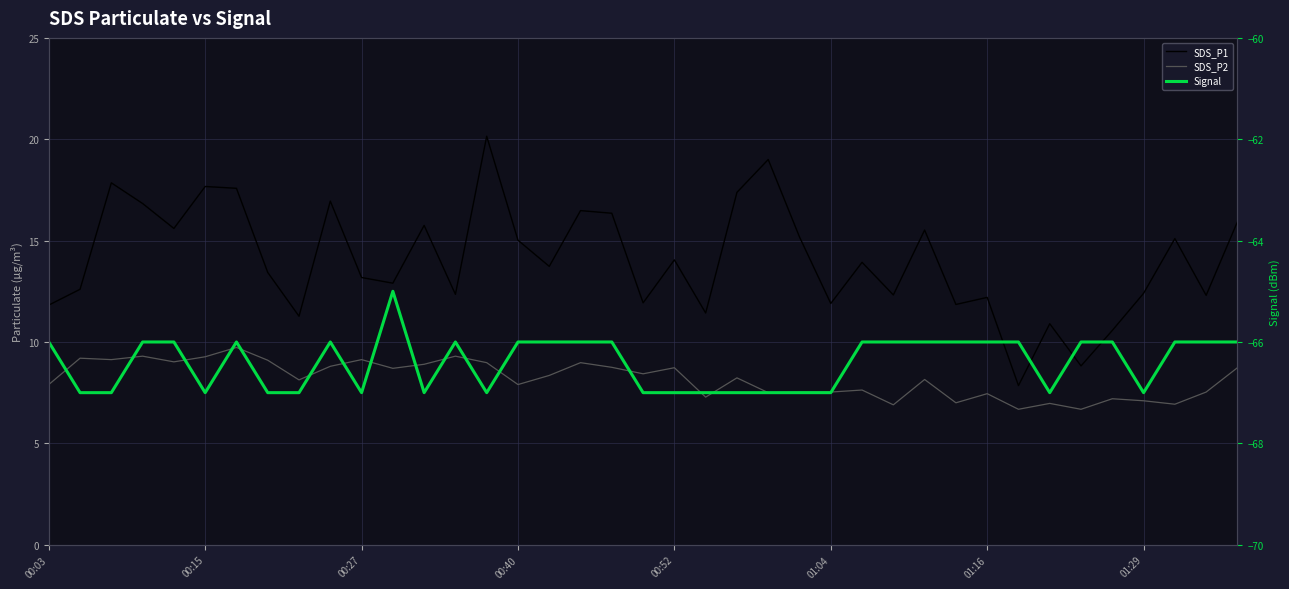

The SDS_P1 series shows 24.0 at 00:52. True or false?

False